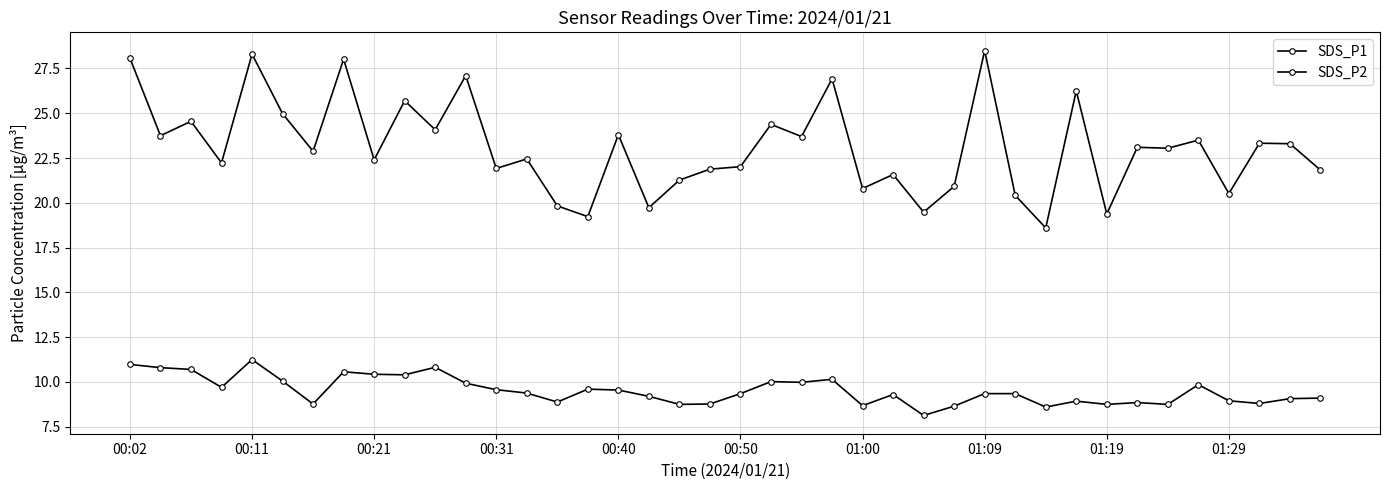

Which series has the largest total across all categories?

SDS_P1